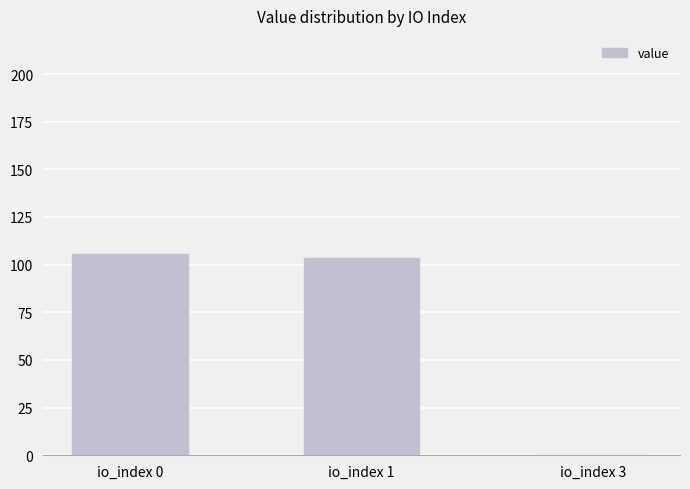

Where is the data nearest to the value 52?

io_index 1